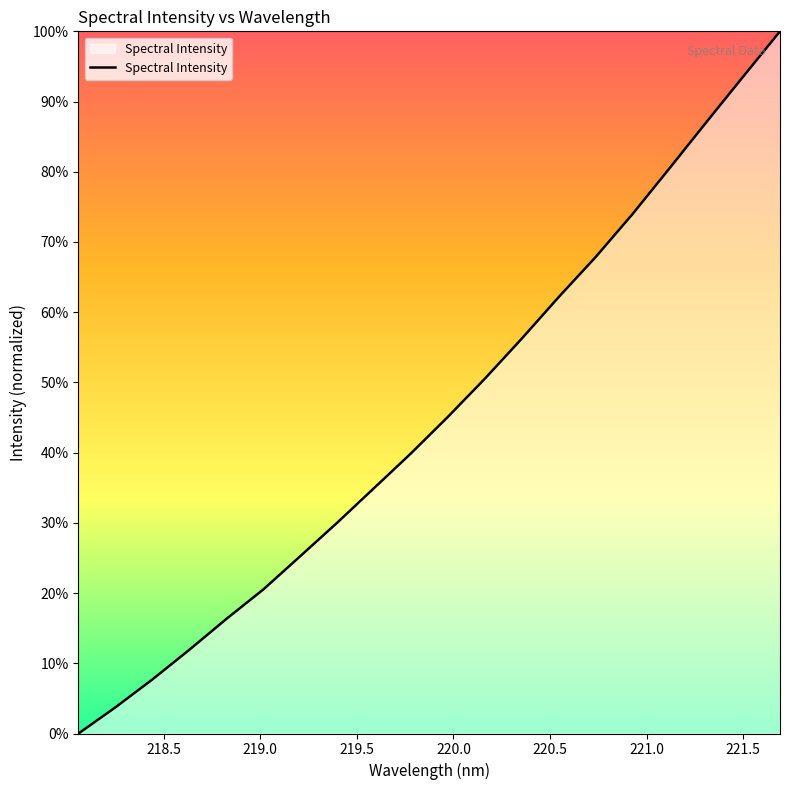

Reading left to right, what are all the values shown in this chart?

0.0	0.0	0.1	0.1	0.2	0.2	0.3	0.3	0.3	0.4	0.5	0.5	0.6	0.6	0.7	0.7	0.8	0.9	0.9	1.0